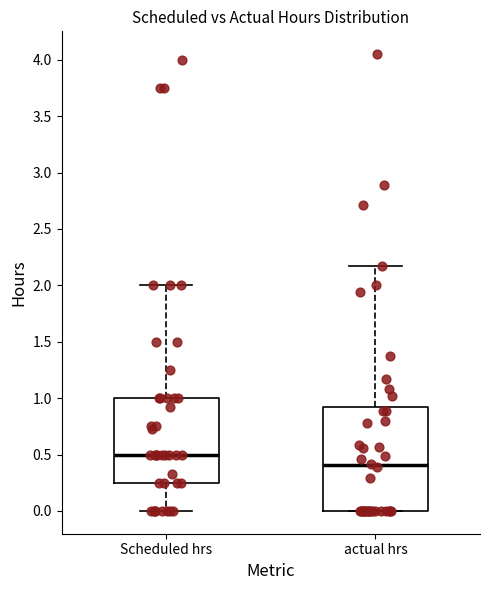

Which box has the lowest median line?

actual hrs